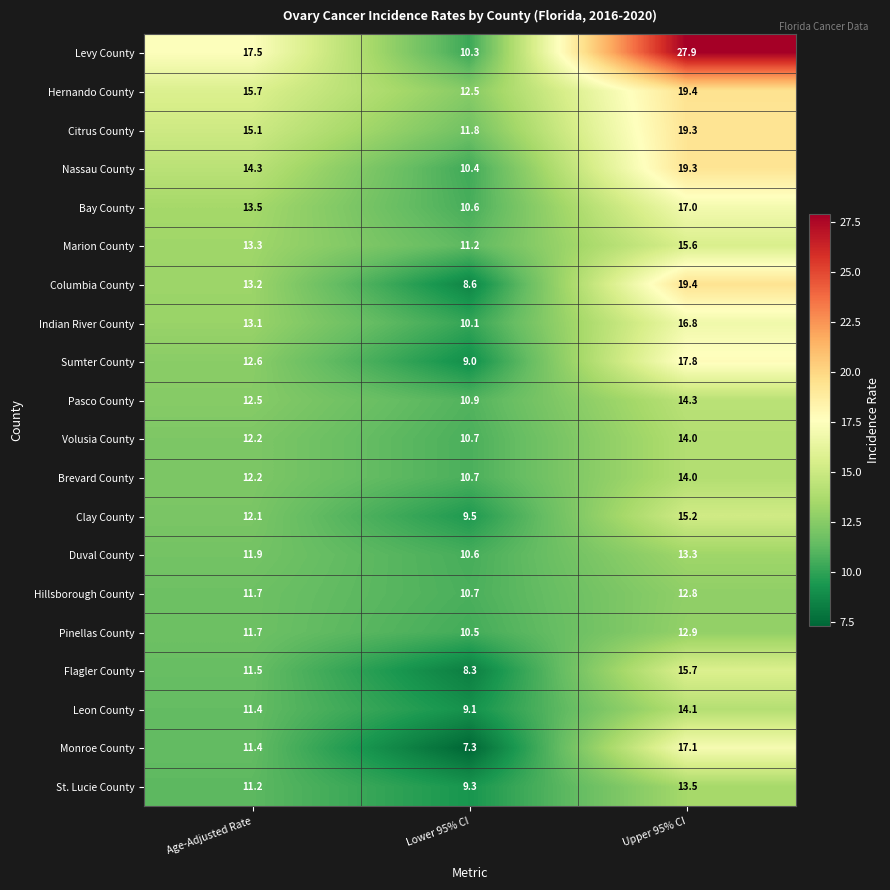

List the labels in order of St. Lucie County value, smallest first.

Lower 95% CI, Age-Adjusted Rate, Upper 95% CI